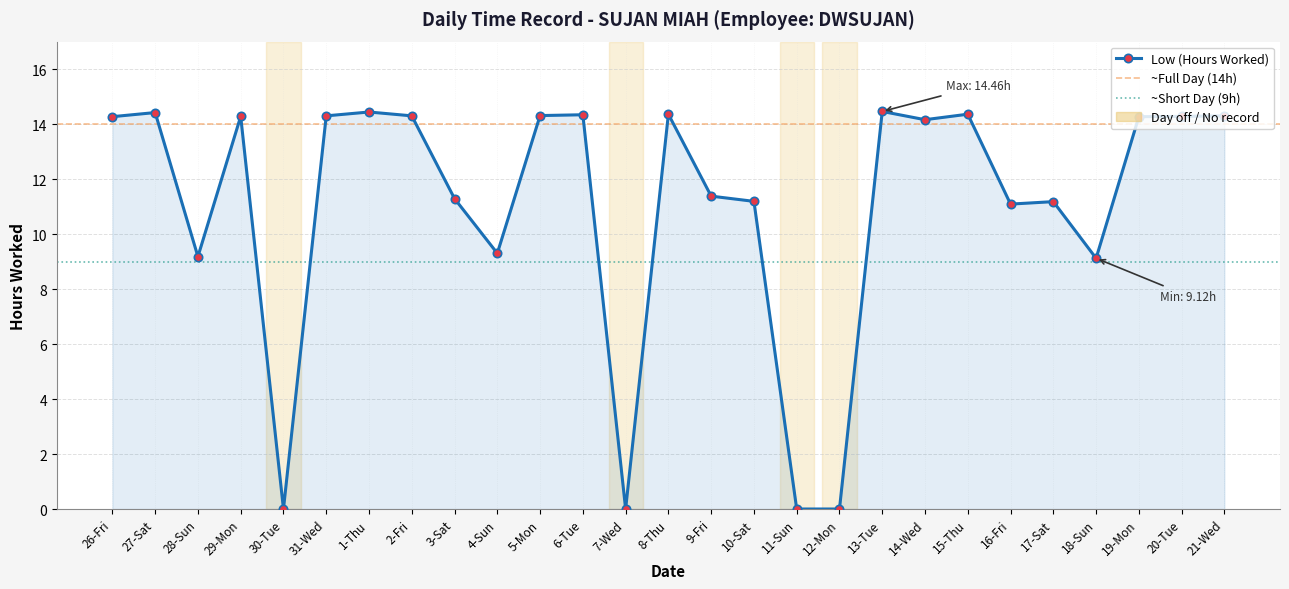

Where is the first local minimum?

28-Sun